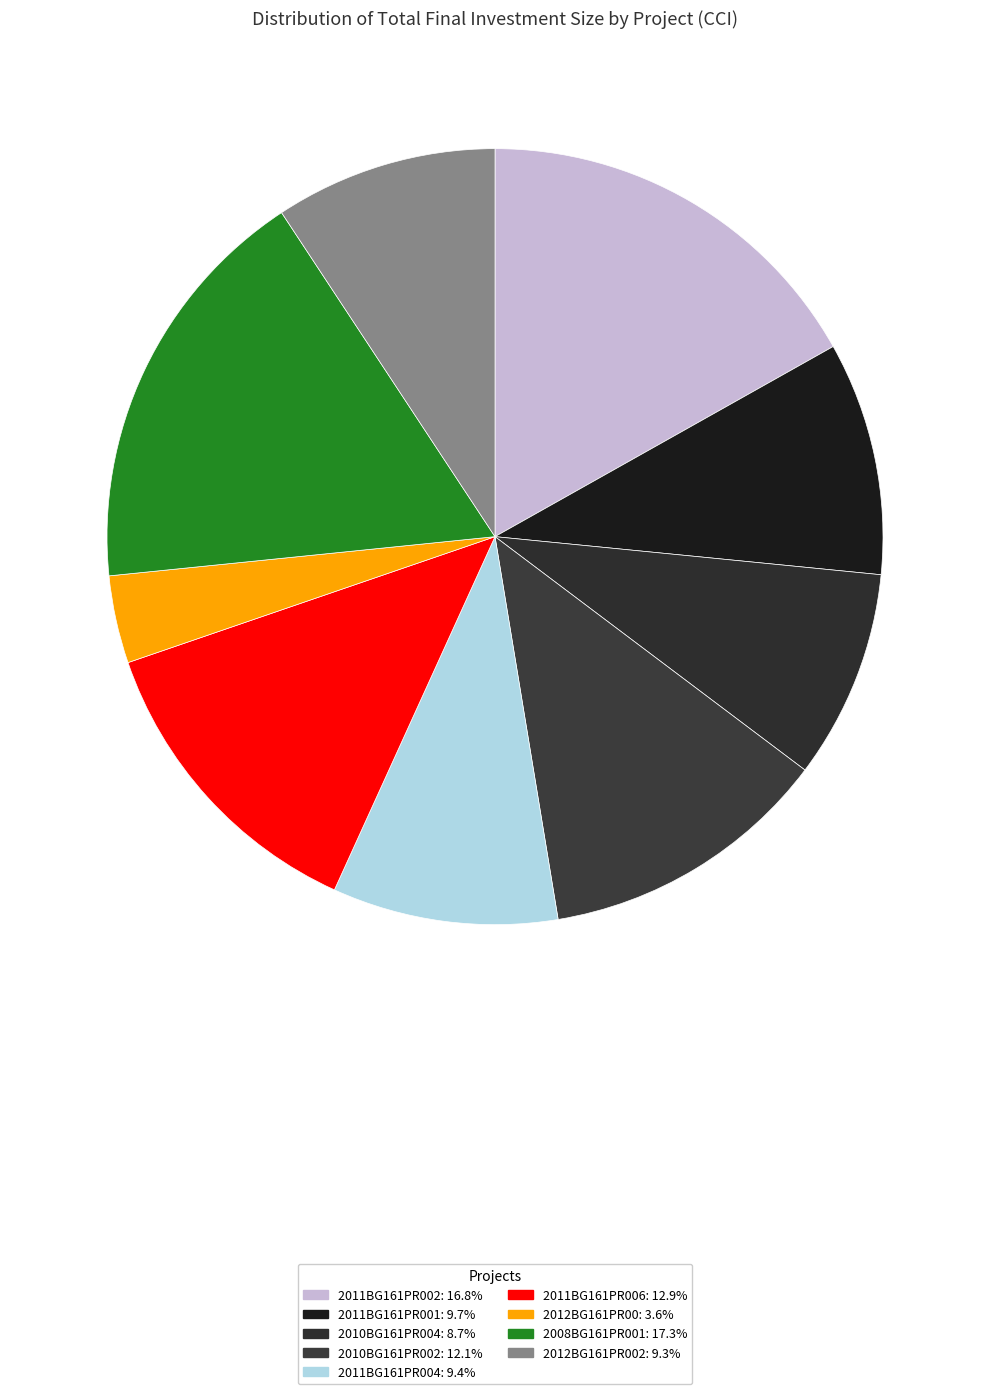

How many slices are in this pie chart?

9